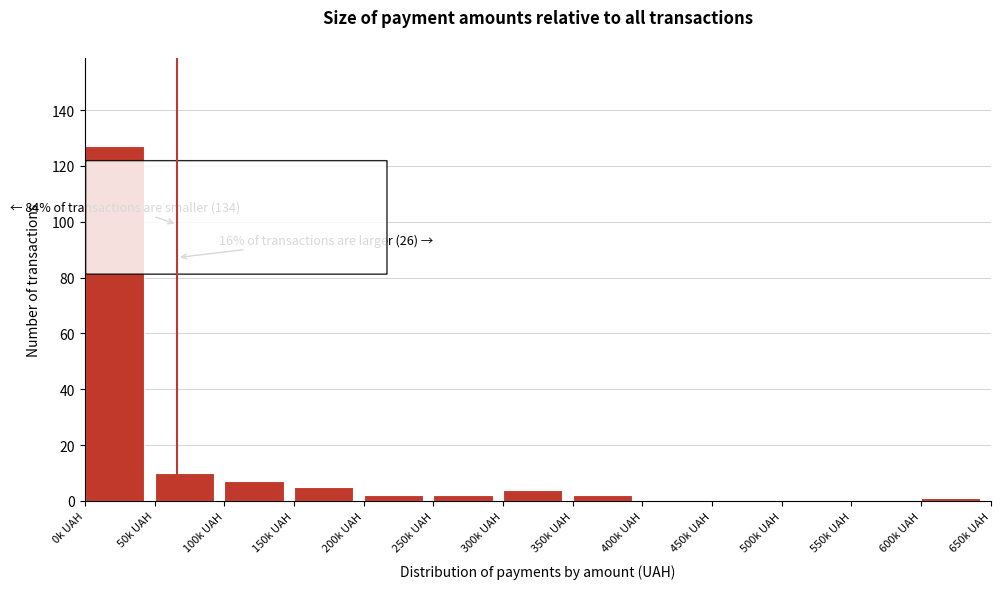

Reading right to left, list all the values displayed in this chart.

600k UAH=1	550k UAH=0	500k UAH=0	450k UAH=0	400k UAH=0	350k UAH=2	300k UAH=4	250k UAH=2	200k UAH=2	150k UAH=5	100k UAH=7	50k UAH=10	0k UAH=127